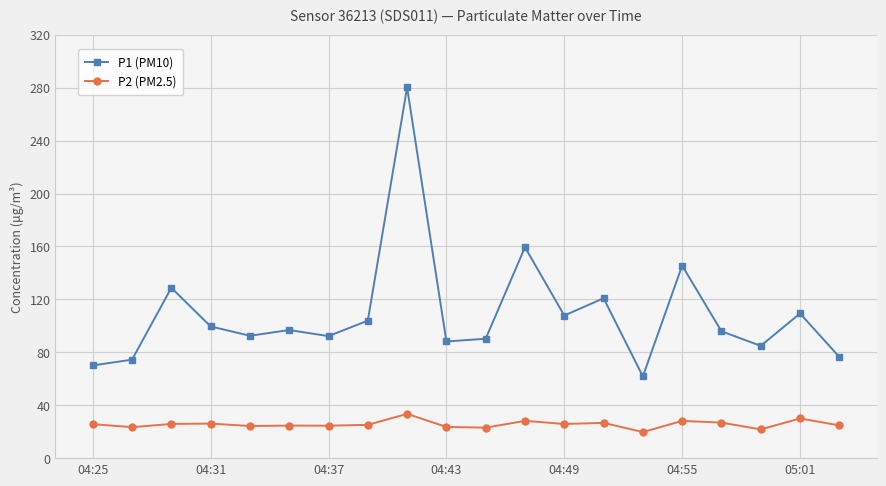

Which series has the largest total across all categories?

P1 (PM10)